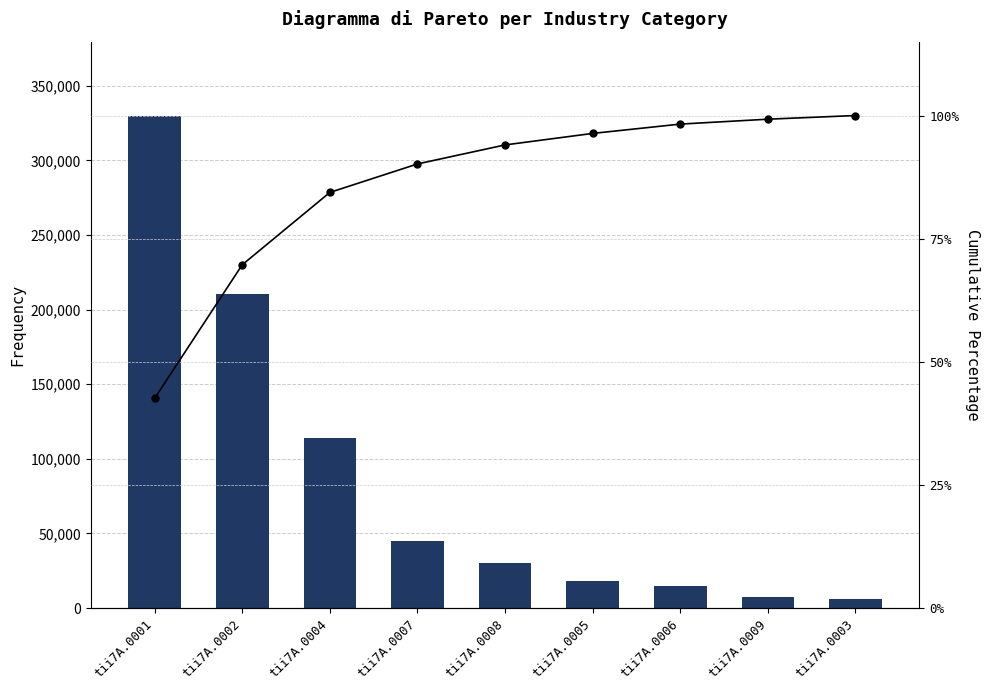

Which category has the highest value in the Cumulative % series?

tii7A.0003